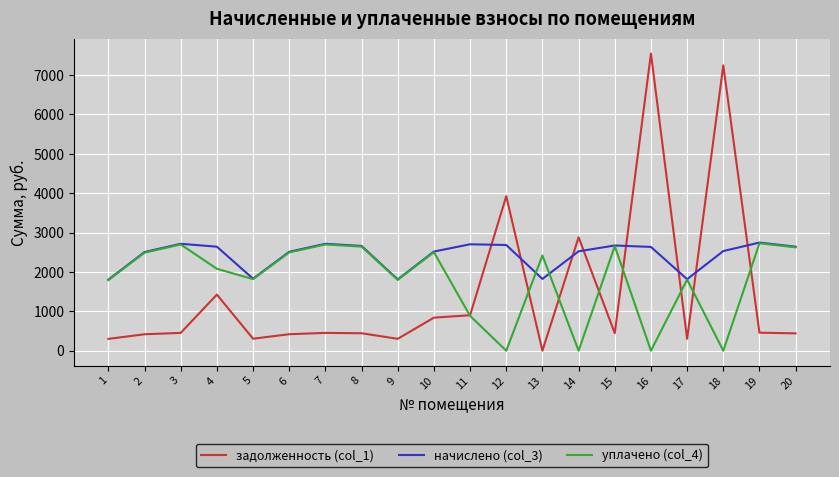

Which series has the largest total across all categories?

начислено (col_3)